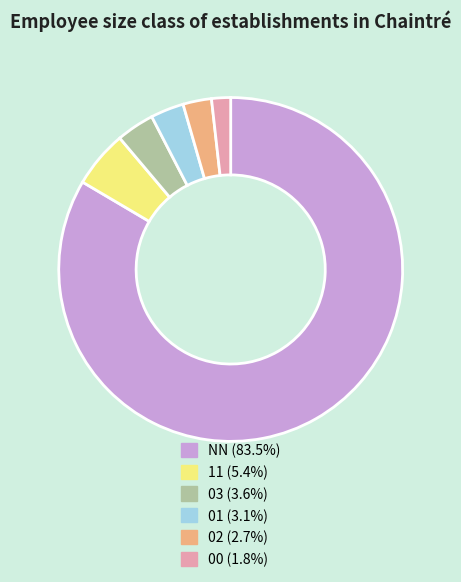

Combined, do 02 (2.7%) and 00 (1.8%) account for over 50%?

No